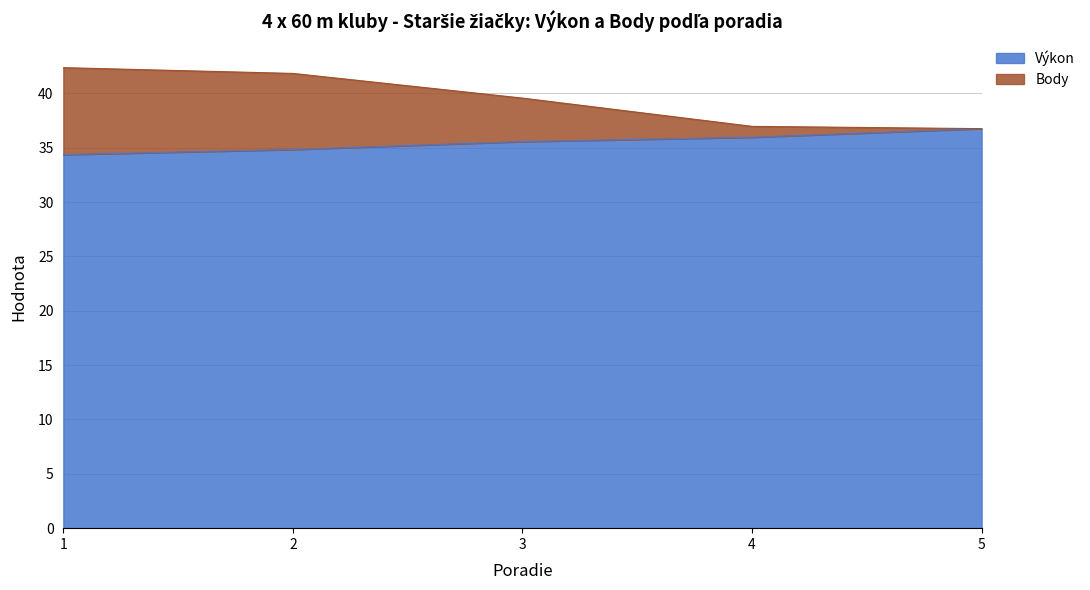

True or false: Výkon has more than 0 points higher than both neighbors.

False